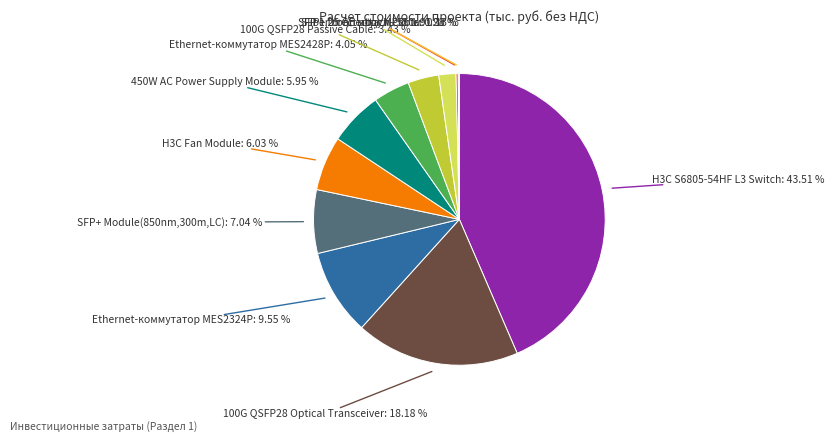

Is there a majority slice in this chart?

No